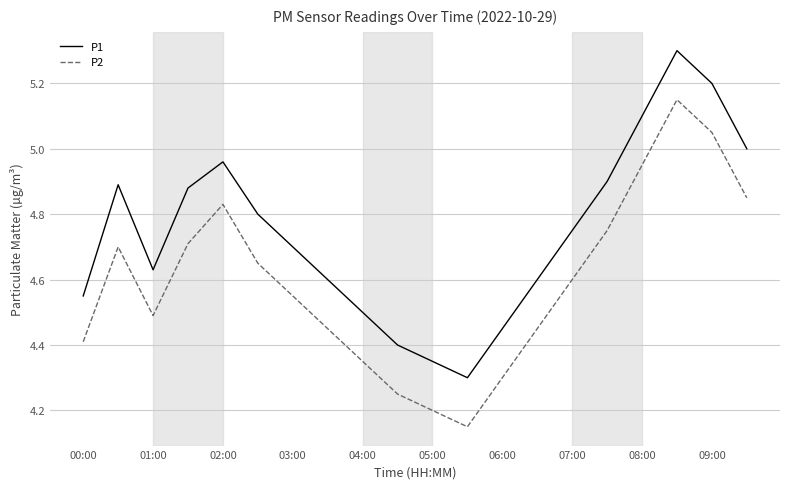

Rank the series by their maximum value, from lowest to highest.

P2, P1